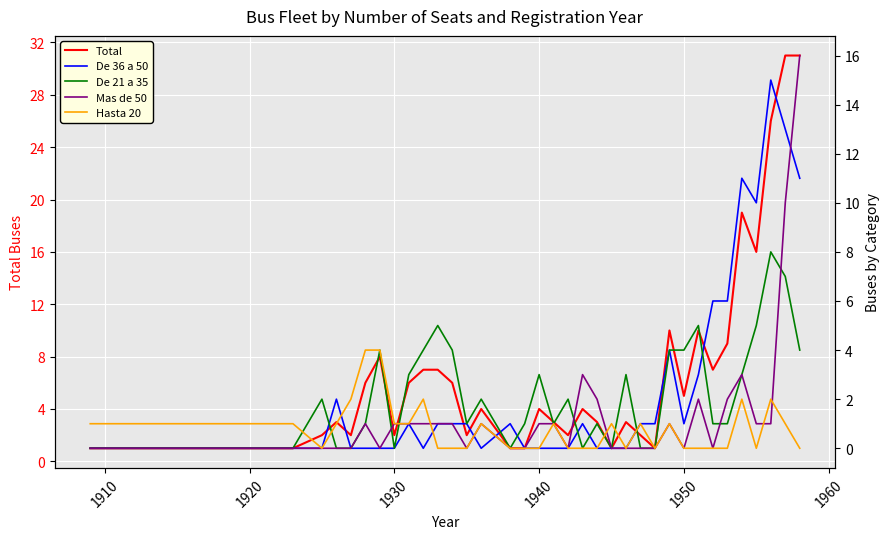

What is the maximum value for Total?

31